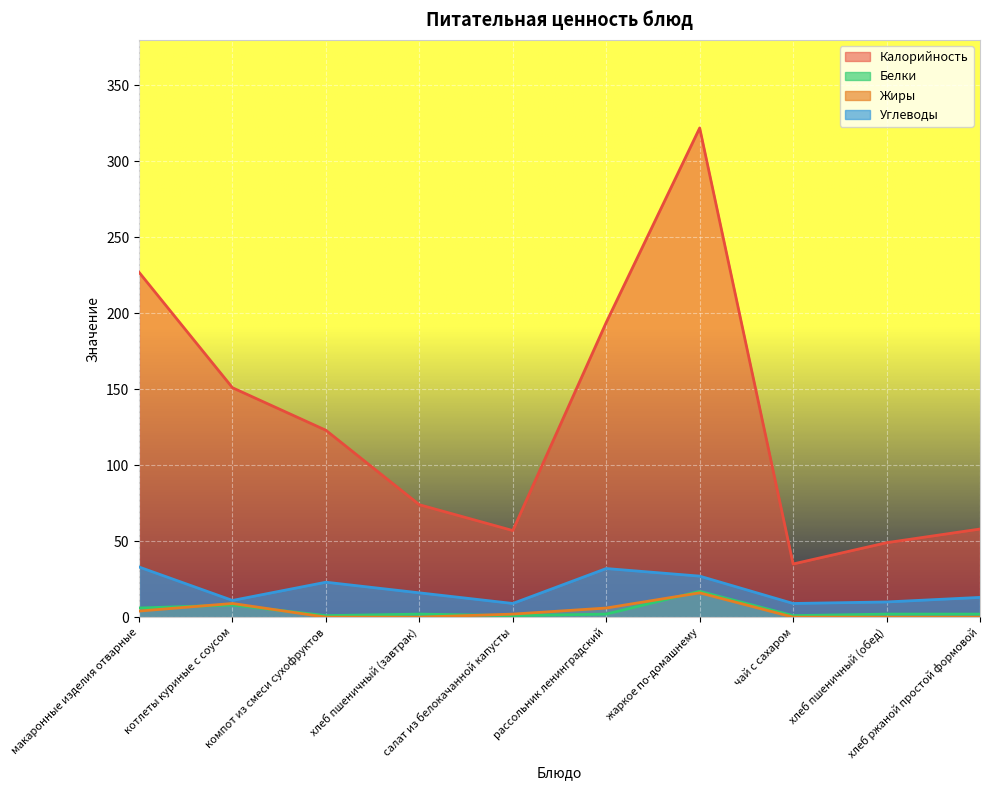

What is the value of the Углеводы point at the 10th from the left?

13